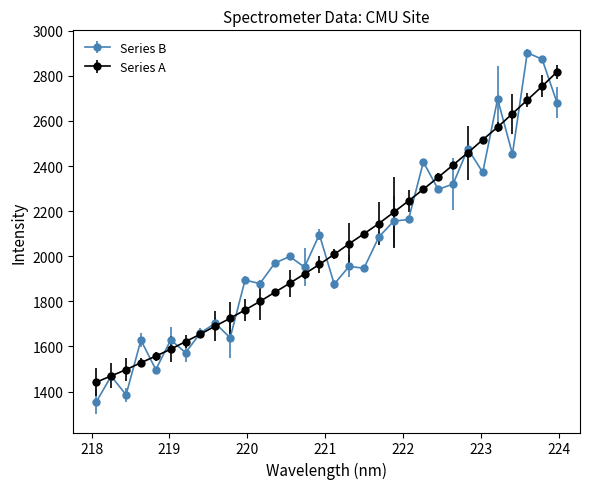

Which series has the largest range (max minus min)?

Series B